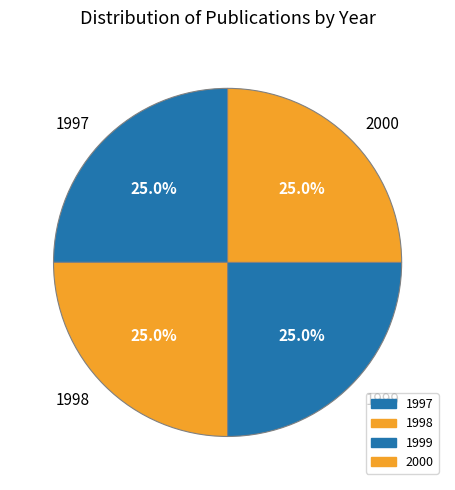

What is the ratio of the value at 1998 to the value at 1999?

1.0